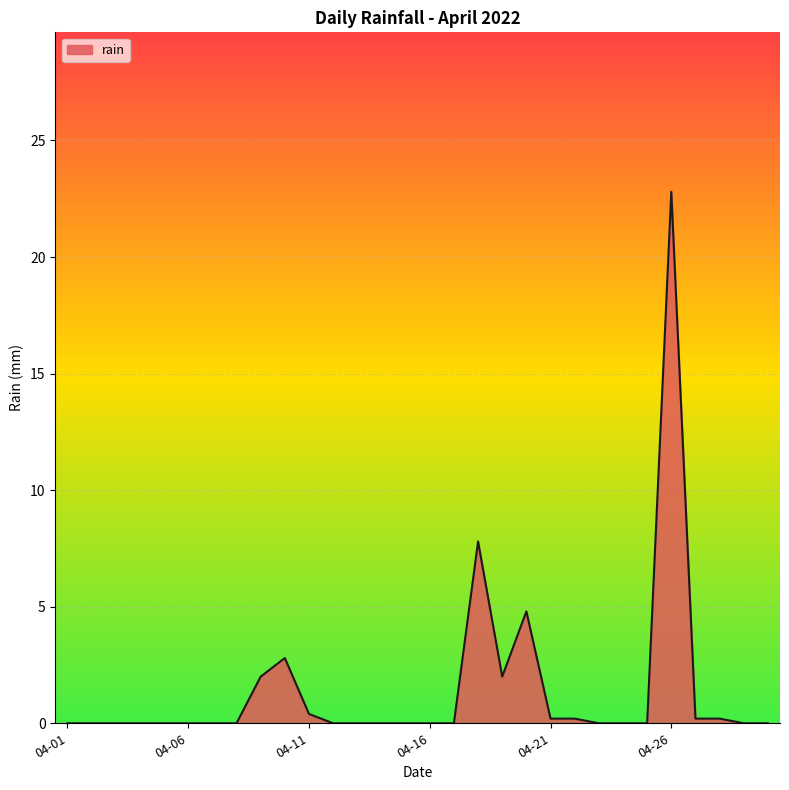

Count the number of data series in this chart.

1